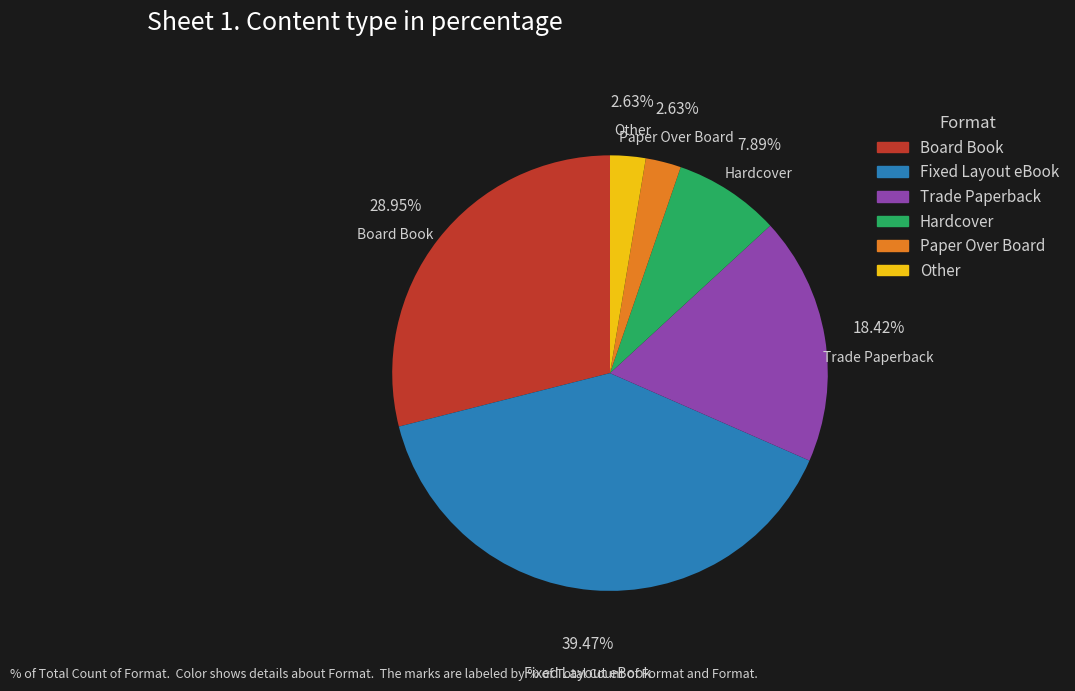

Which category has the biggest portion of the pie?

Fixed Layout eBook